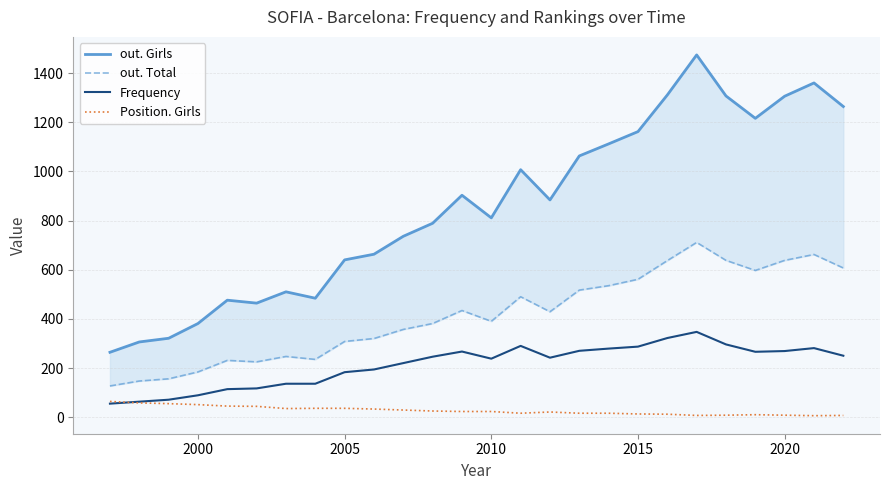

Is it true that Position. Girls equals 51 at 2000?

True